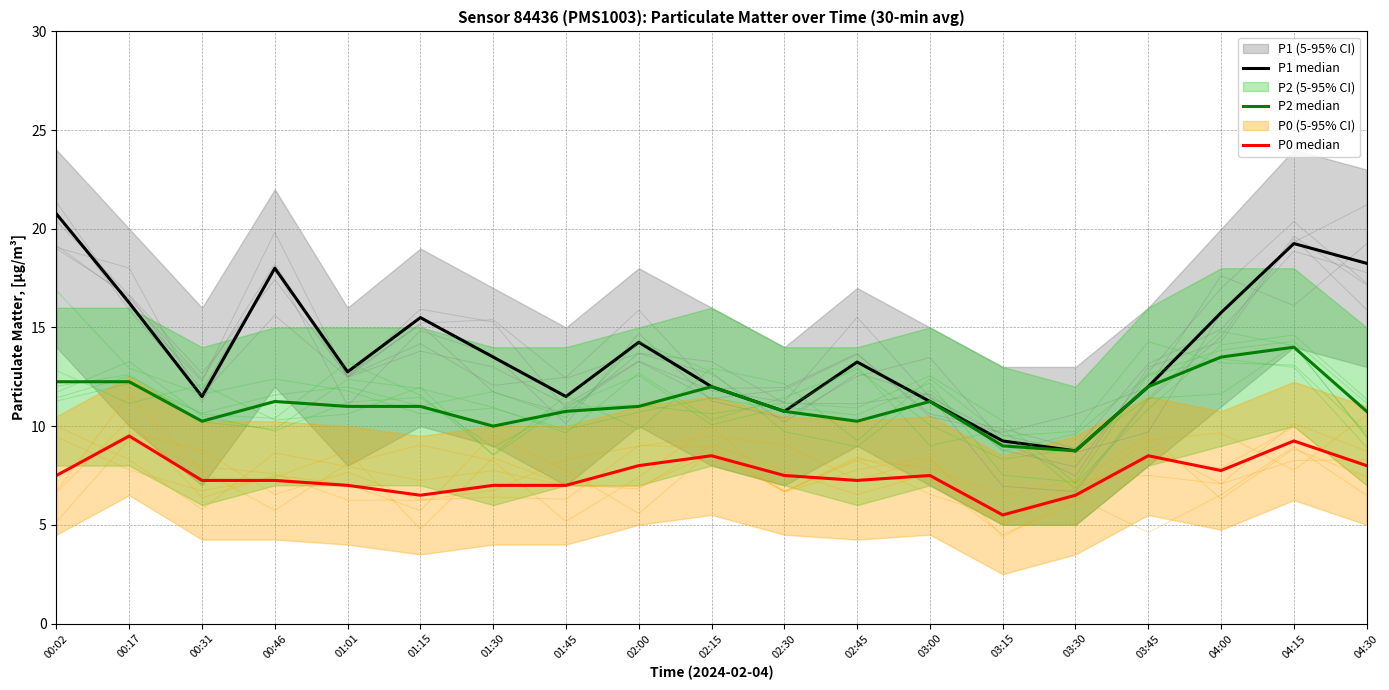

Reading left to right, list all the values displayed in this chart.

P1 median: 00:02=20.8	00:17=16.2	00:31=11.5	00:46=18.0	01:01=12.8	01:15=15.5	01:30=13.5	01:45=11.5	02:00=14.2	02:15=12.0	02:30=10.8	02:45=13.2	03:00=11.2	03:15=9.2	03:30=8.8	03:45=12.0	04:00=15.8	04:15=19.2	04:30=18.2
P2 median: 00:02=12.2	00:17=12.2	00:31=10.2	00:46=11.2	01:01=11.0	01:15=11.0	01:30=10.0	01:45=10.8	02:00=11.0	02:15=12.0	02:30=10.8	02:45=10.2	03:00=11.2	03:15=9.0	03:30=8.8	03:45=12.0	04:00=13.5	04:15=14.0	04:30=10.8
P0 median: 00:02=7.5	00:17=9.5	00:31=7.2	00:46=7.2	01:01=7.0	01:15=6.5	01:30=7.0	01:45=7.0	02:00=8.0	02:15=8.5	02:30=7.5	02:45=7.2	03:00=7.5	03:15=5.5	03:30=6.5	03:45=8.5	04:00=7.8	04:15=9.2	04:30=8.0